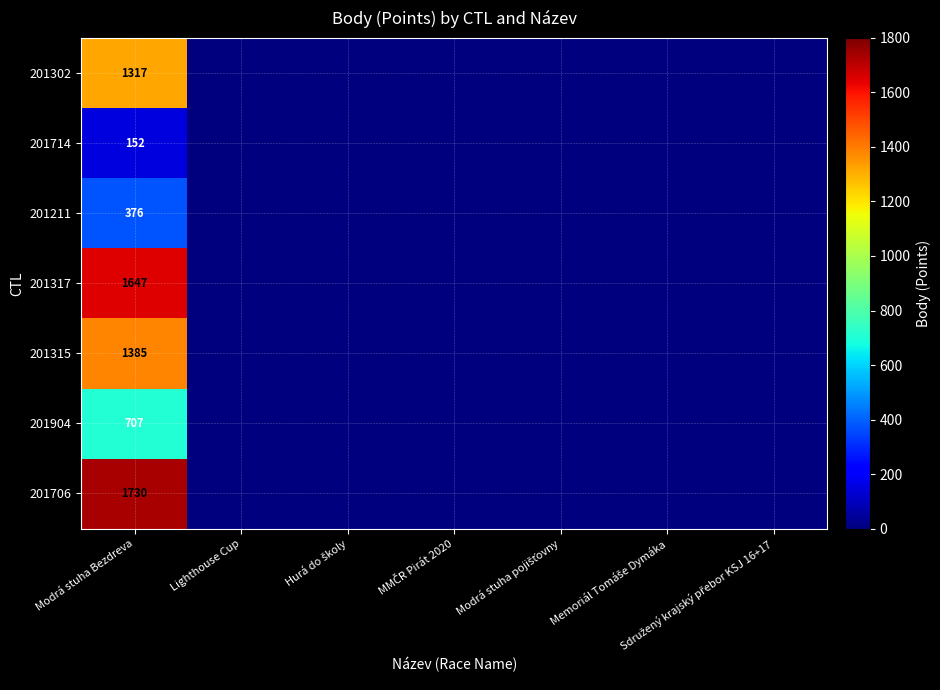

The 201714 series shows 220 at Modrá stuha Bezdreva. True or false?

False